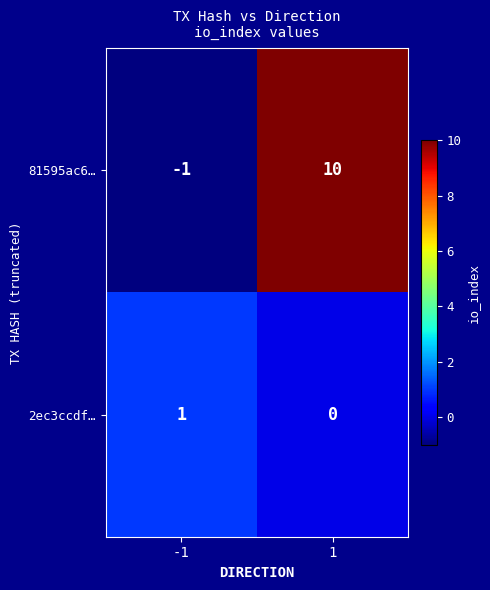

Which series has the largest range (max minus min)?

81595ac6…